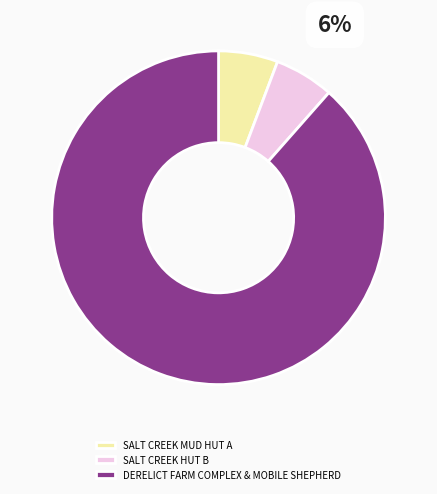

Between DERELICT FARM COMPLEX & MOBILE SHEPHERD and SALT CREEK HUT B, which is larger?

DERELICT FARM COMPLEX & MOBILE SHEPHERD